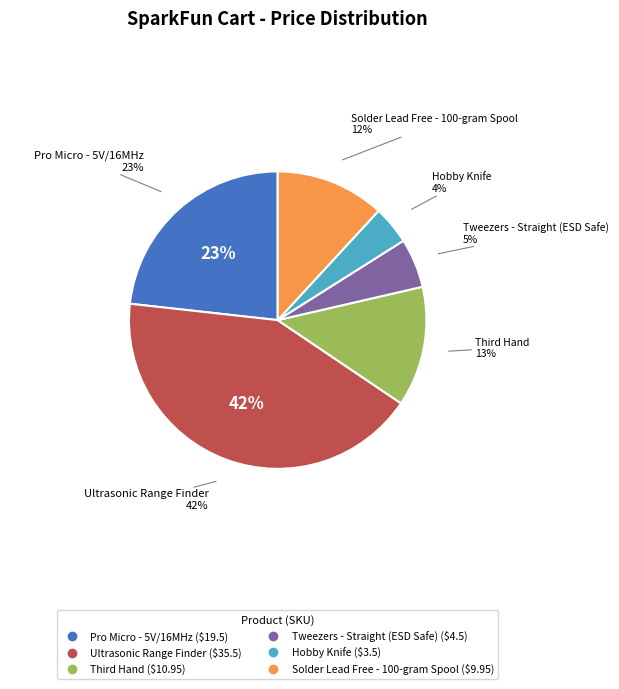

True or false: Pro Micro - 5V/16MHz accounts for 11% of the total.

False